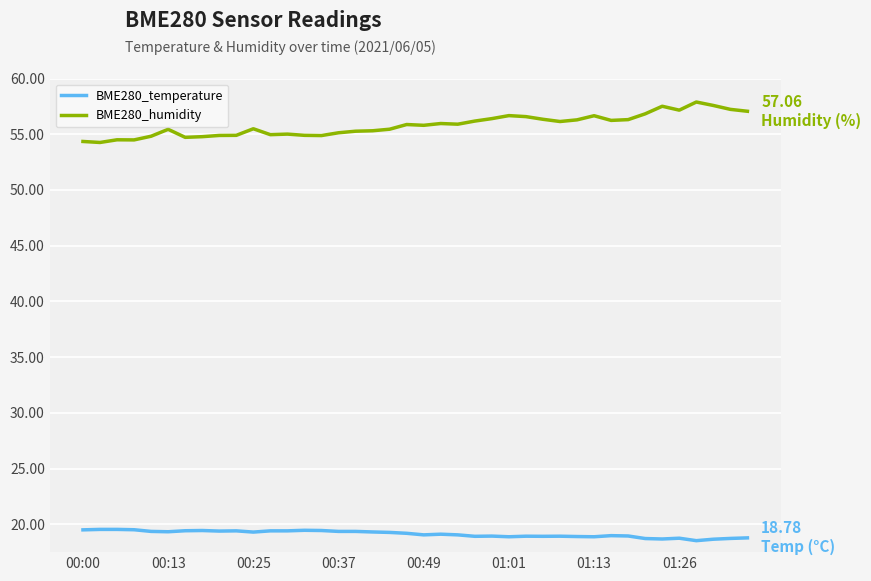

True or false: BME280_humidity and BME280_temperature intersect in this chart.

False